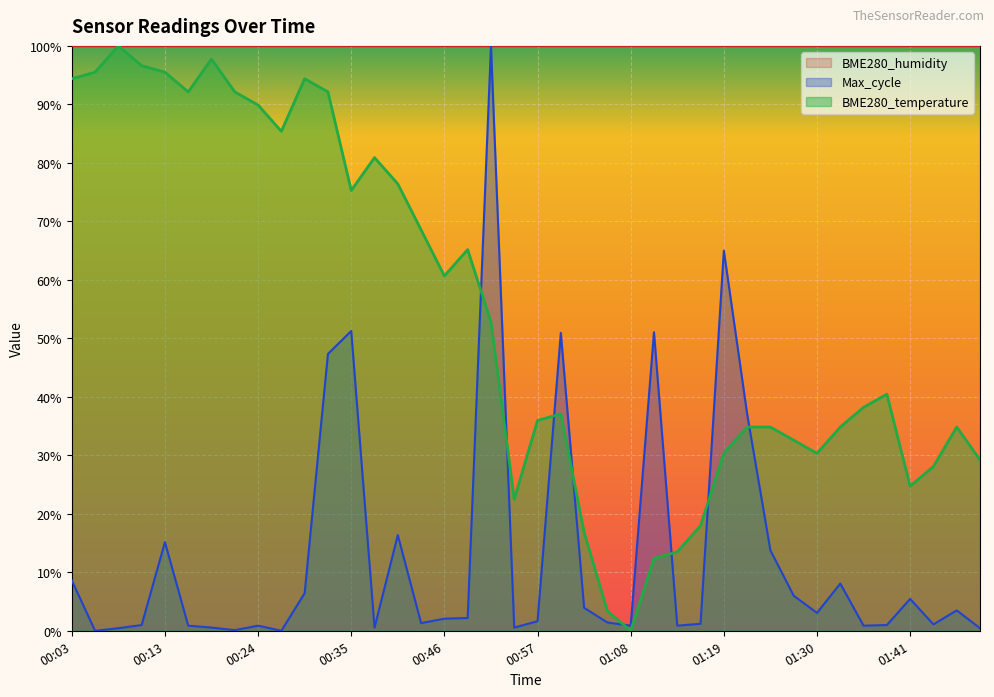

What is the sum of all Max_cycle_norm values?

512.8